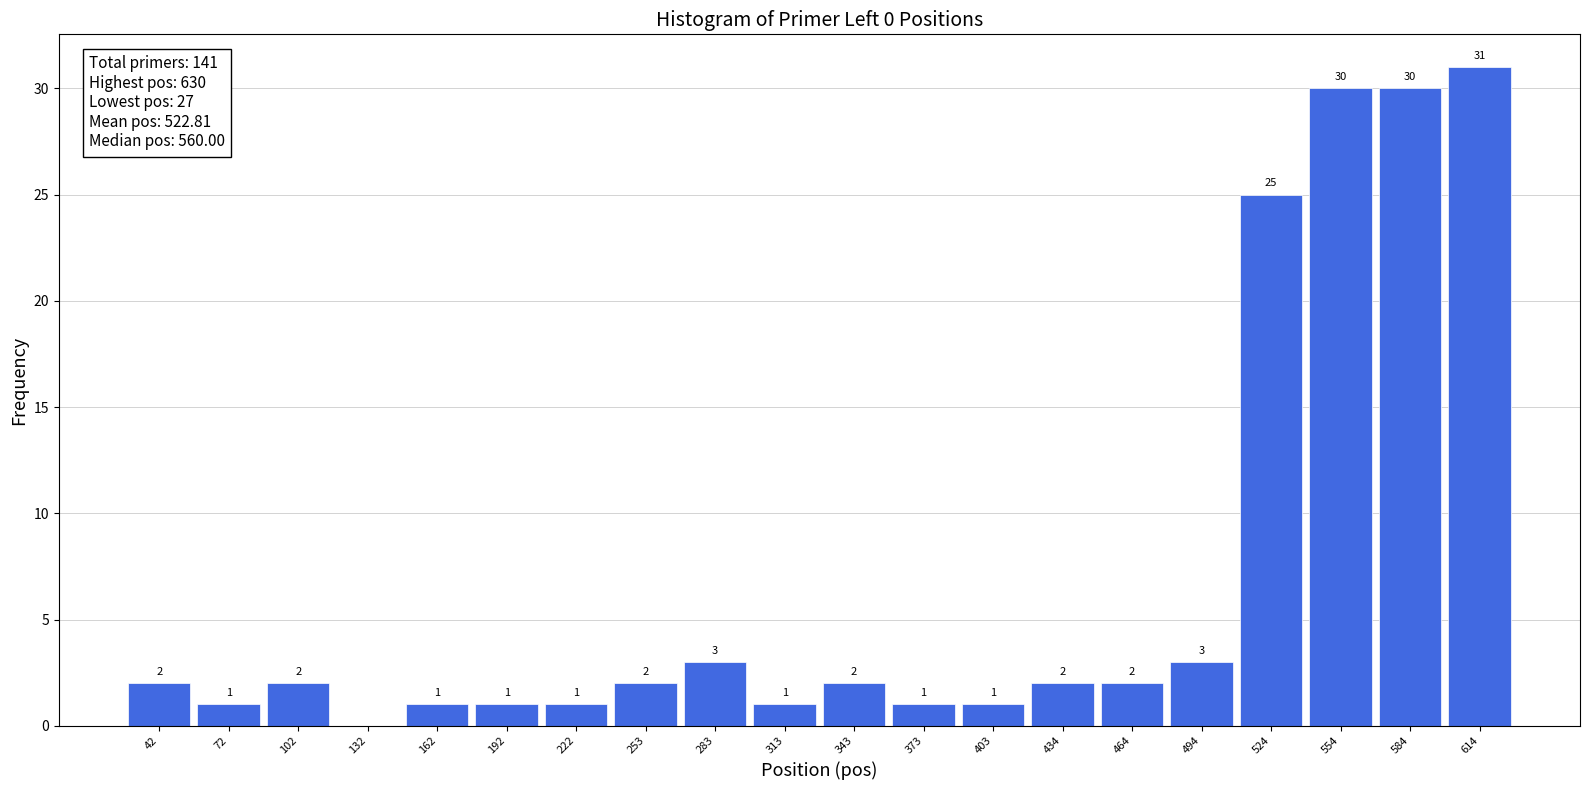

Over which range of the x-axis is the bar tallest?

600 to 630